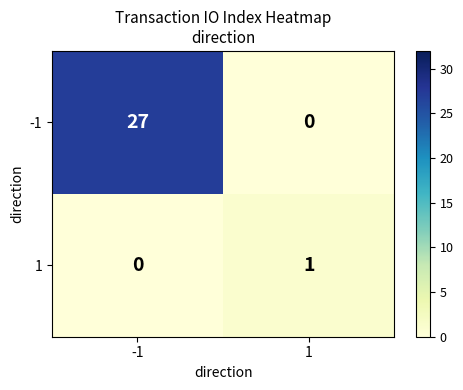

What is the average value of the -1 series?

14